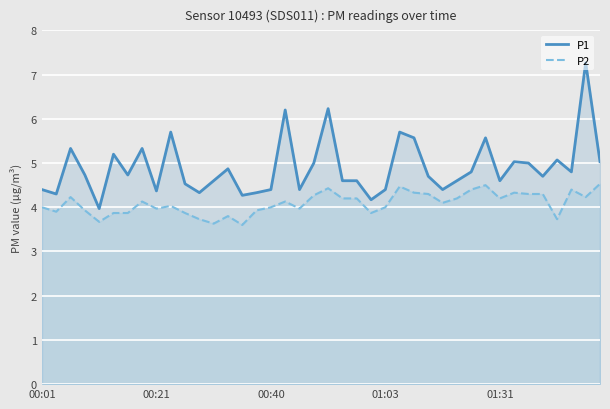

What is the difference between the maximum and minimum values in the P1 series?

3.3